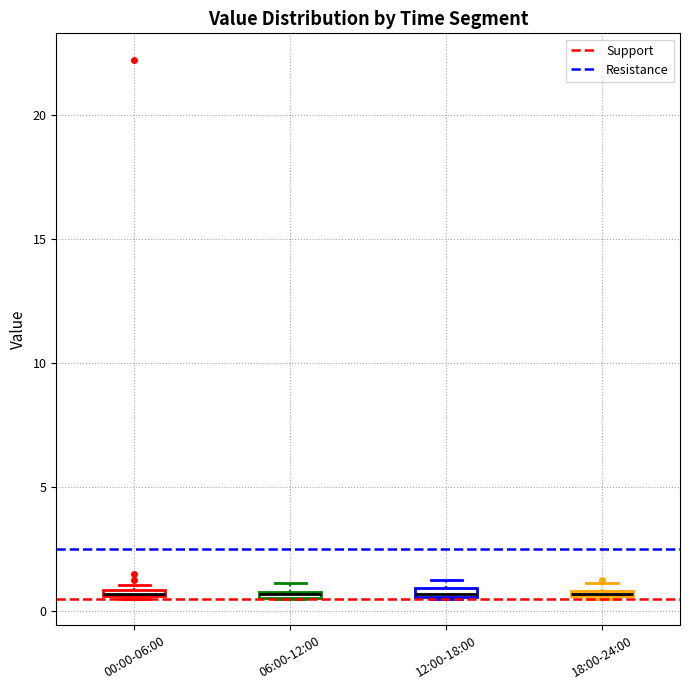

Where is the lower edge of the box for 06:00-12:00 on the y-axis? The values are not printed on the chart, so give them approximately, as read against the axis.

0.5